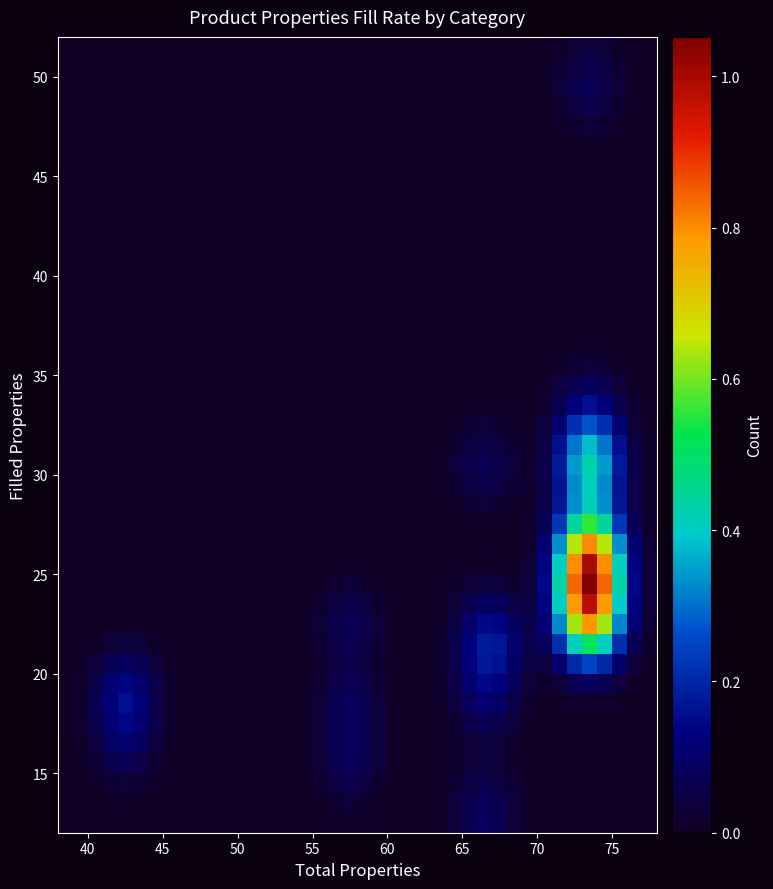

Count the number of data series in this chart.

40